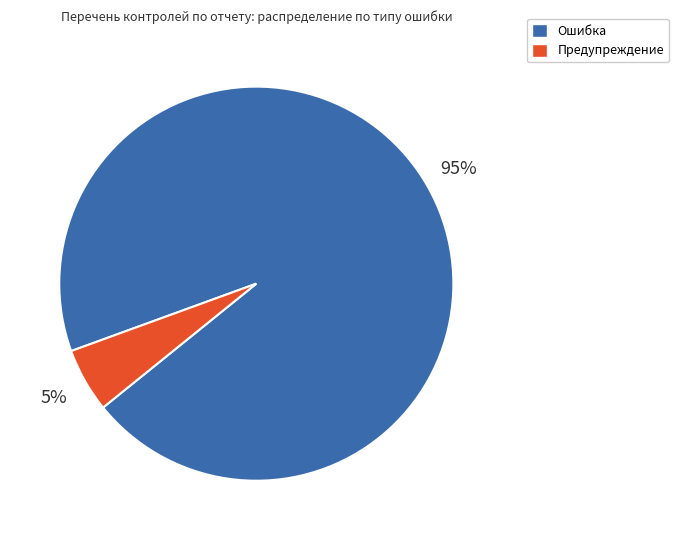

Rank the categories by value from lowest to highest.

Предупреждение, Ошибка